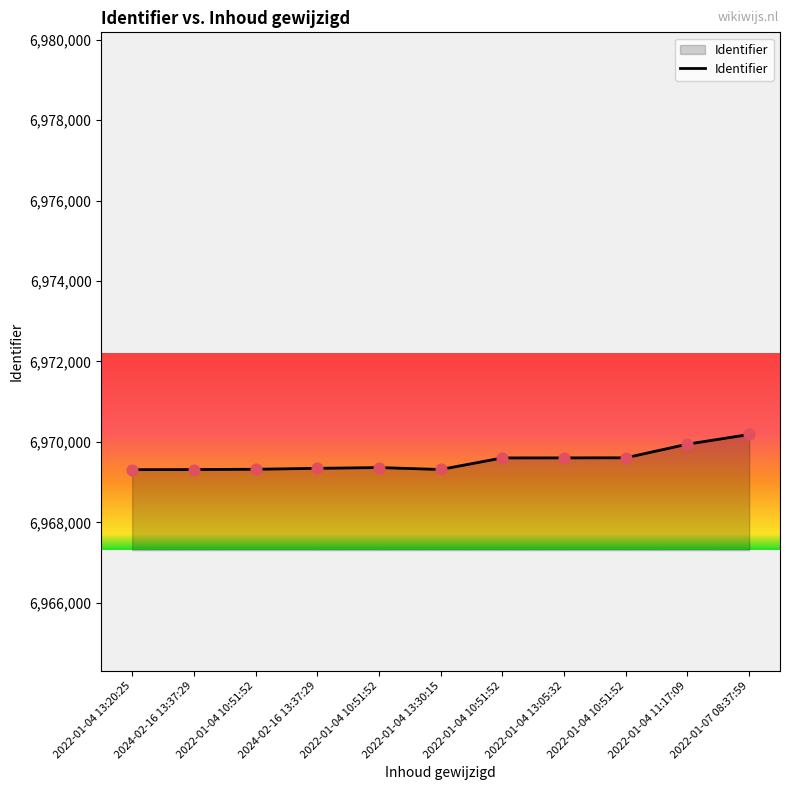

What is the change in value from 2022-01-04 13:05:32 to 2022-01-04 11:17:09?

+341